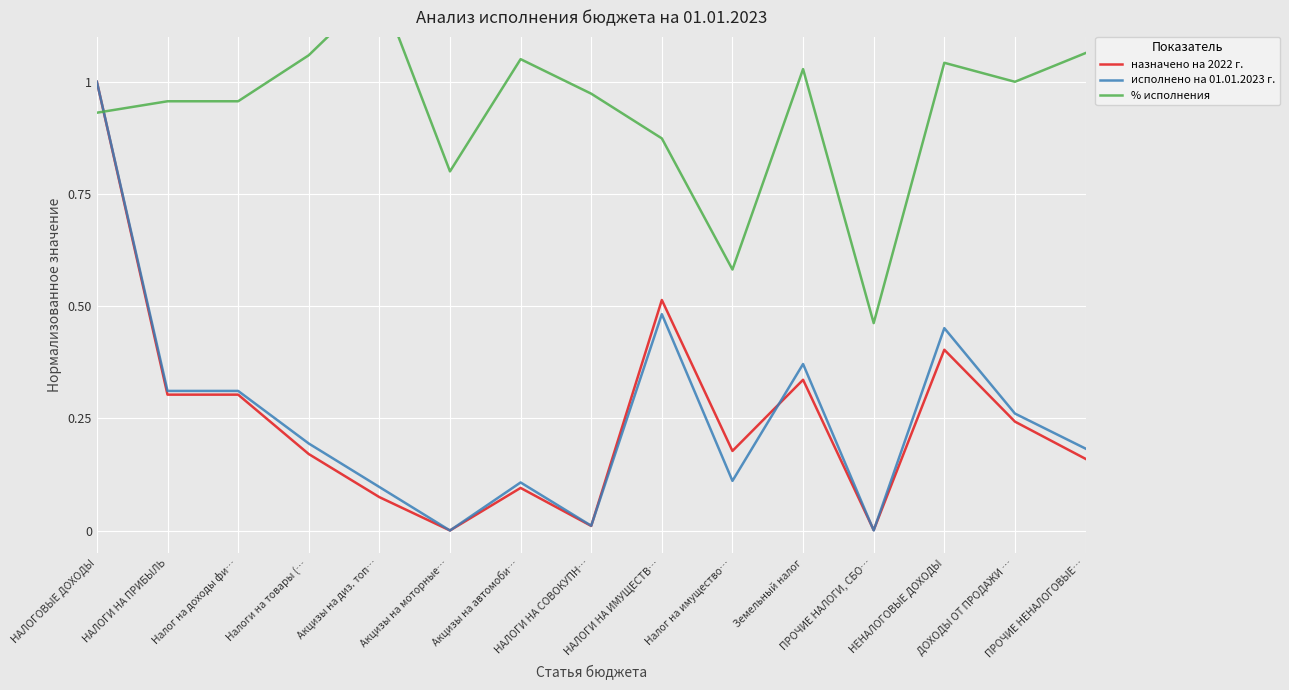

True or false: исполнено на 01.01.2023 г. has a value of 0.1 at ДОХОДЫ ОТ ПРОДАЖИ ….

False